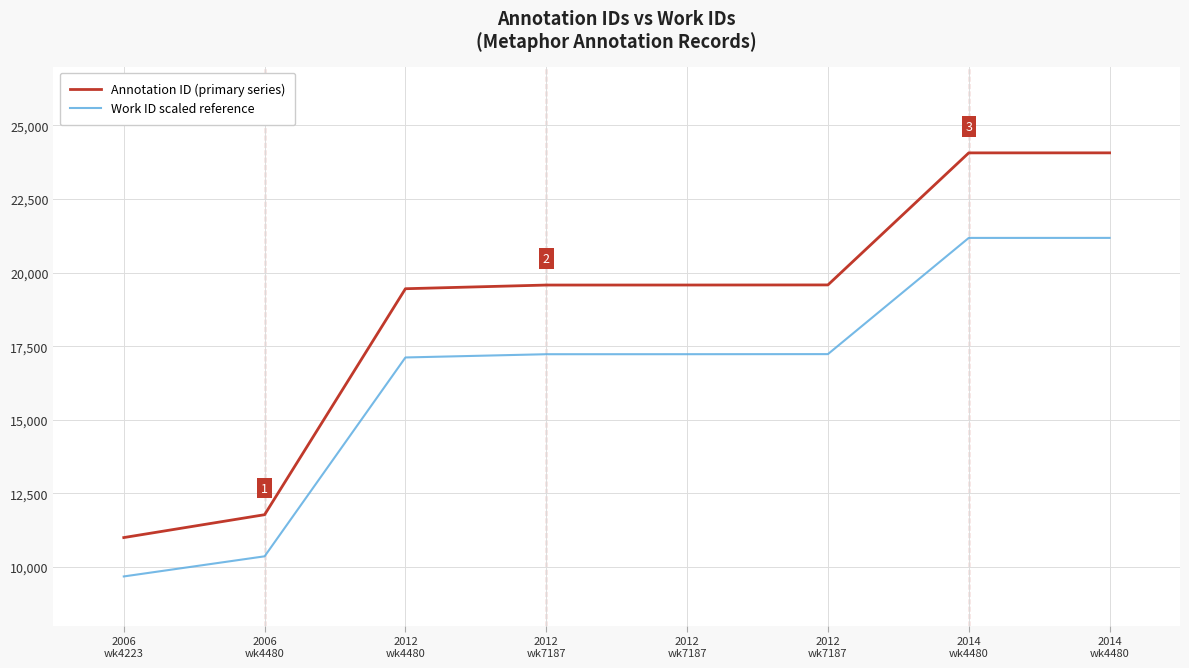

At which label does Annotation ID (primary series) first exceed 19581?

2012
wk7187